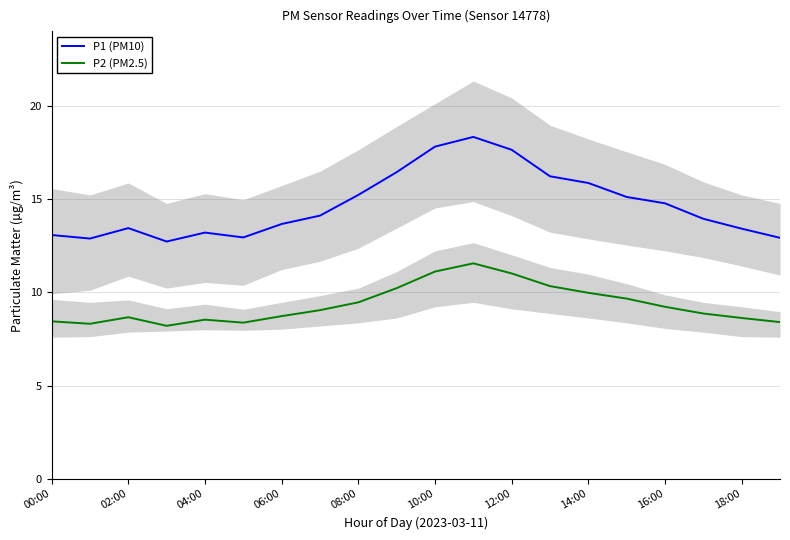

What is the highest value of the P1 (PM10) series?

18.3